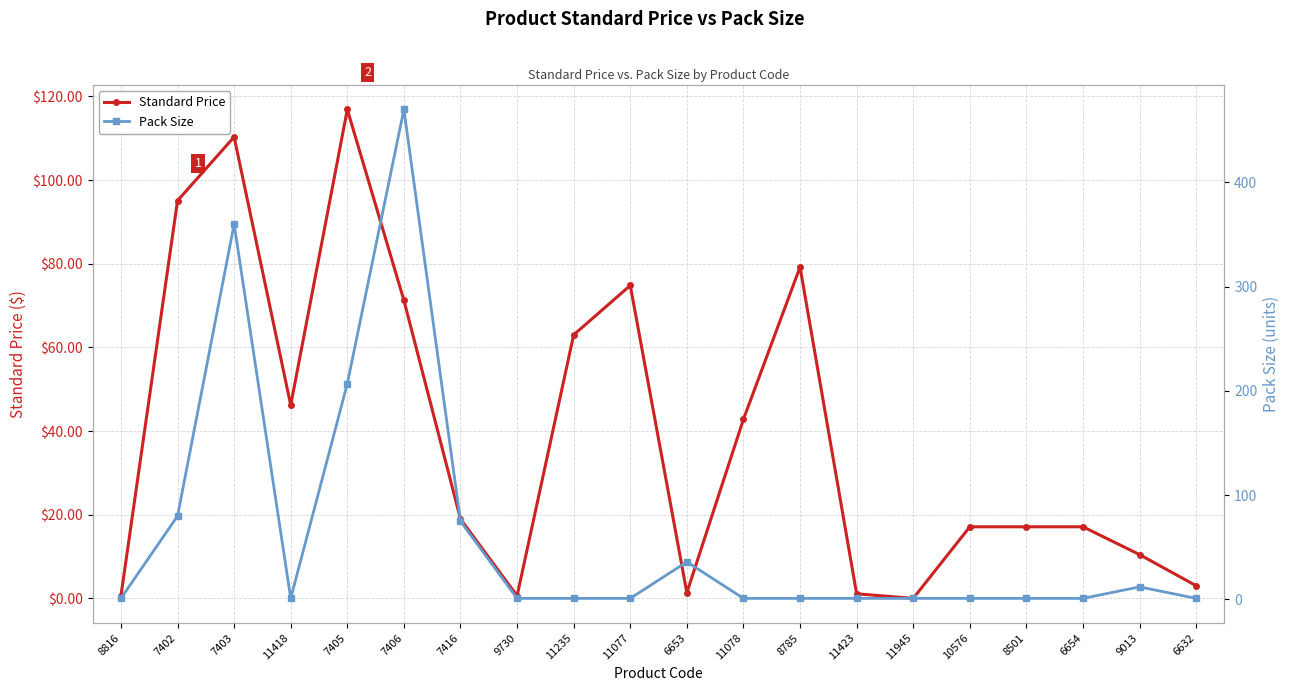

Is it true that Standard Price equals 57.7 at 11078?

False